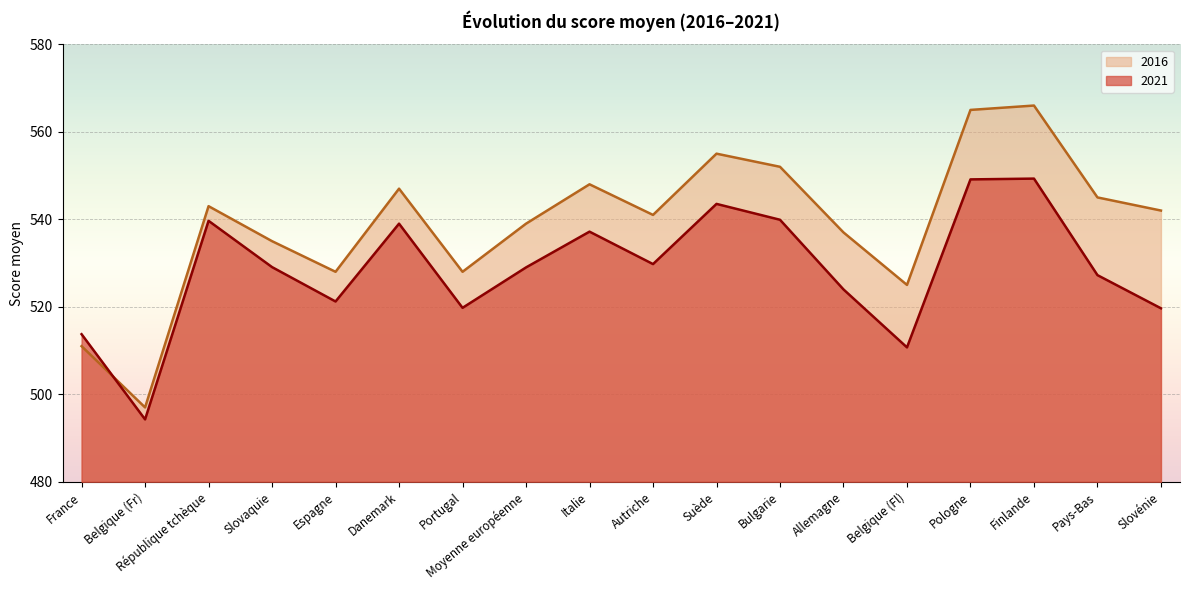

Reading left to right, list all the values displayed in this chart.

2016: France=511.0	Belgique (Fr)=497.0	République tchèque=543.0	Slovaquie=535.0	Espagne=528.0	Danemark=547.0	Portugal=528.0	Moyenne européenne=539.0	Italie=548.0	Autriche=541.0	Suède=555.0	Bulgarie=552.0	Allemagne=537.0	Belgique (Fl)=525.0	Pologne=565.0	Finlande=566.0	Pays-Bas=545.0	Slovénie=542.0
2021: France=513.7	Belgique (Fr)=494.3	République tchèque=539.7	Slovaquie=529.1	Espagne=521.2	Danemark=539.0	Portugal=519.8	Moyenne européenne=529.0	Italie=537.2	Autriche=529.8	Suède=543.5	Bulgarie=539.9	Allemagne=524.0	Belgique (Fl)=510.7	Pologne=549.1	Finlande=549.3	Pays-Bas=527.2	Slovénie=519.7